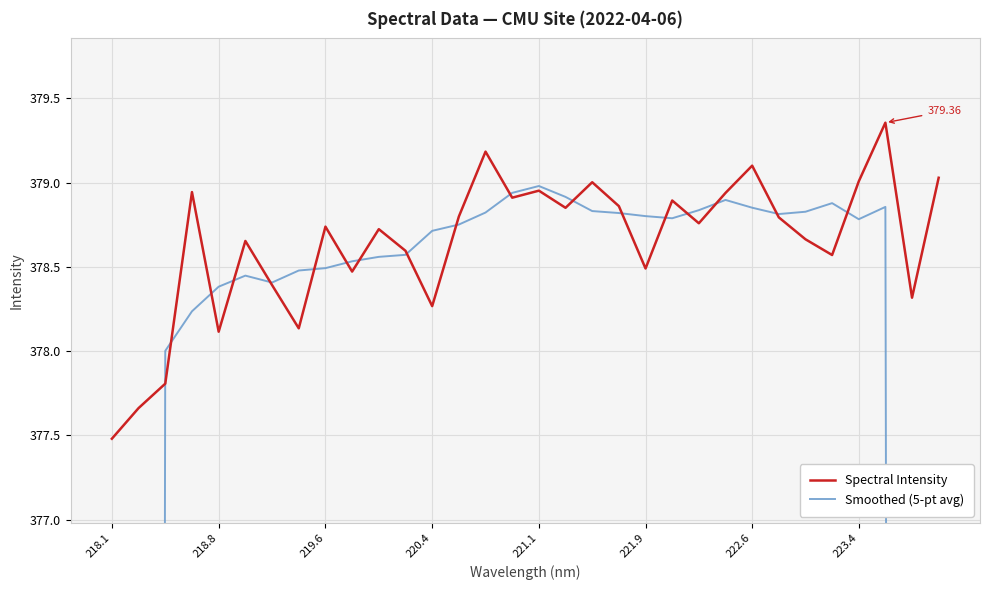

Count the number of data series in this chart.

2